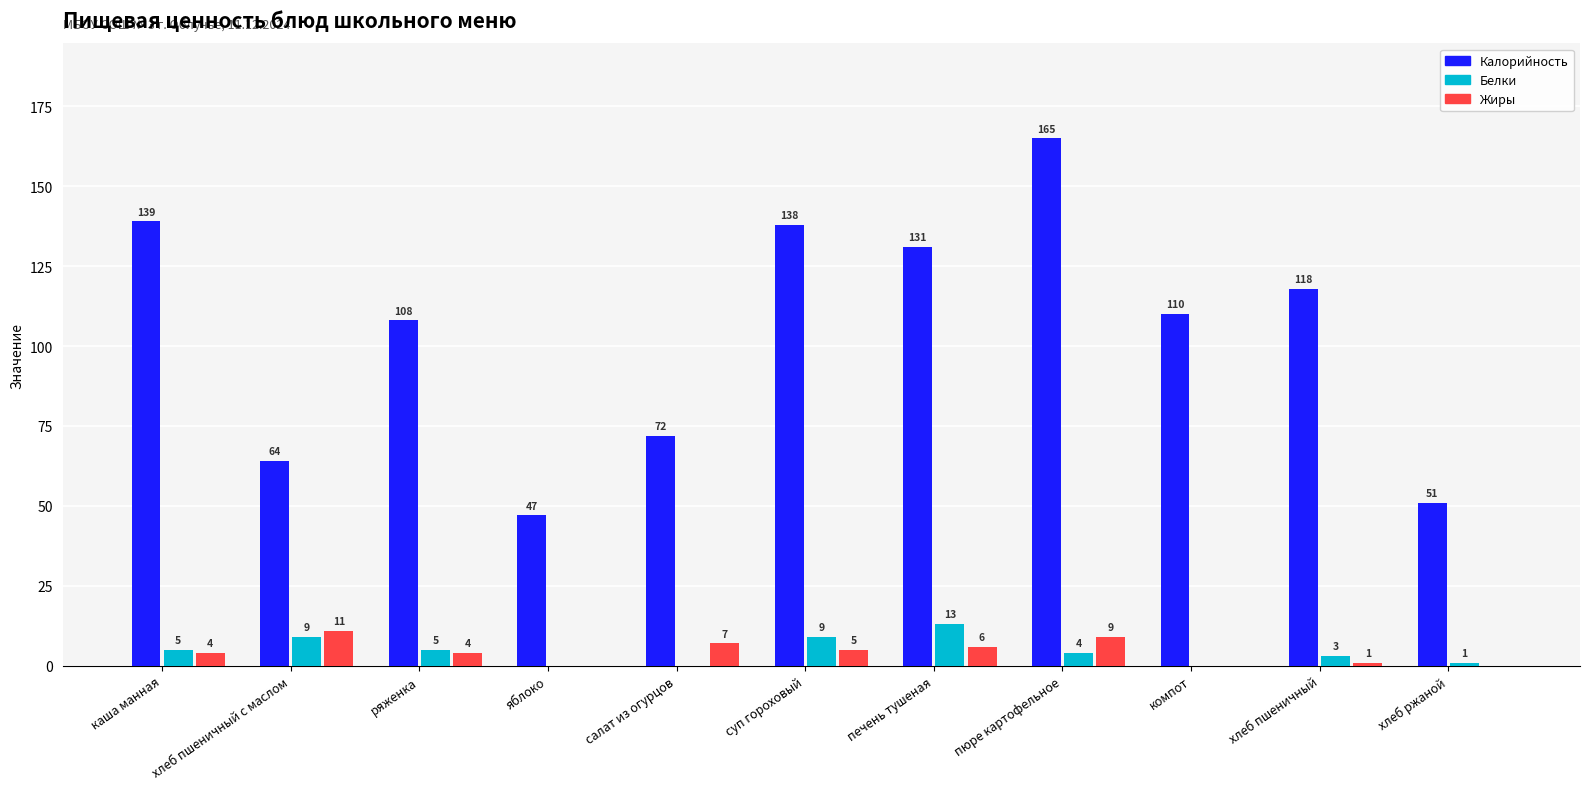

What are all the series names shown in the legend?

Калорийность, Белки, Жиры